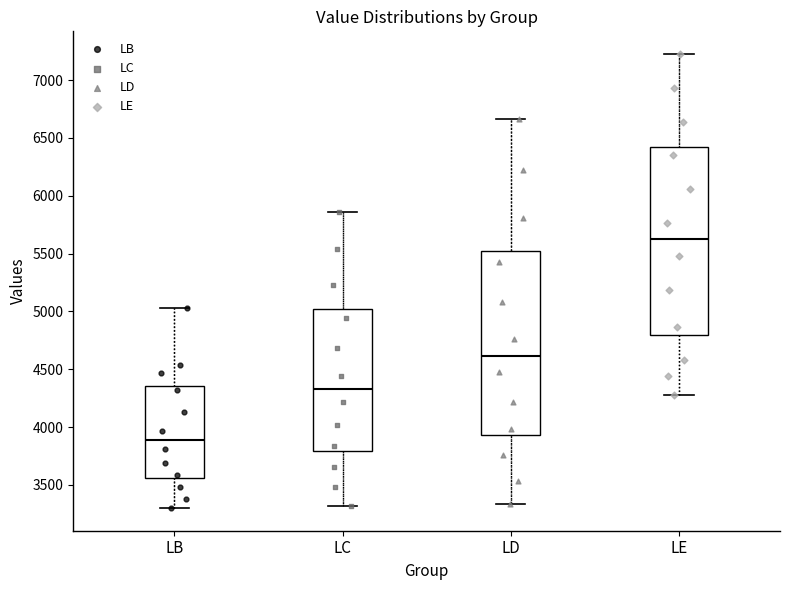

Where does the median line of the box for LD sit on the y-axis? The values are not printed on the chart, so give them approximately, as read against the axis.

4600